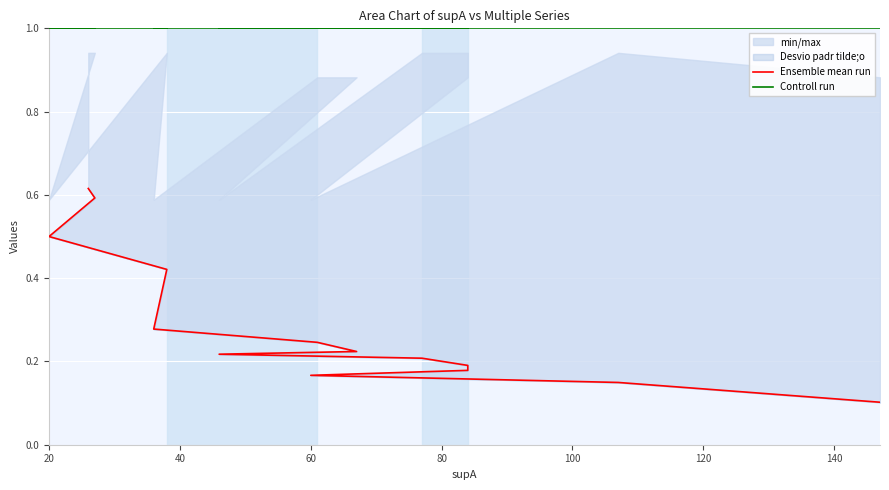

Read the Controll run value at 20.

1.0